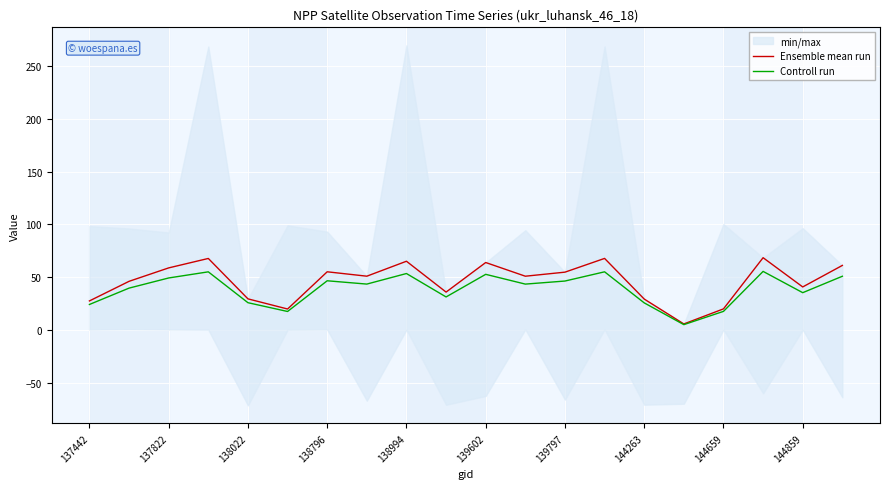

Count the number of categories in the chart.

20